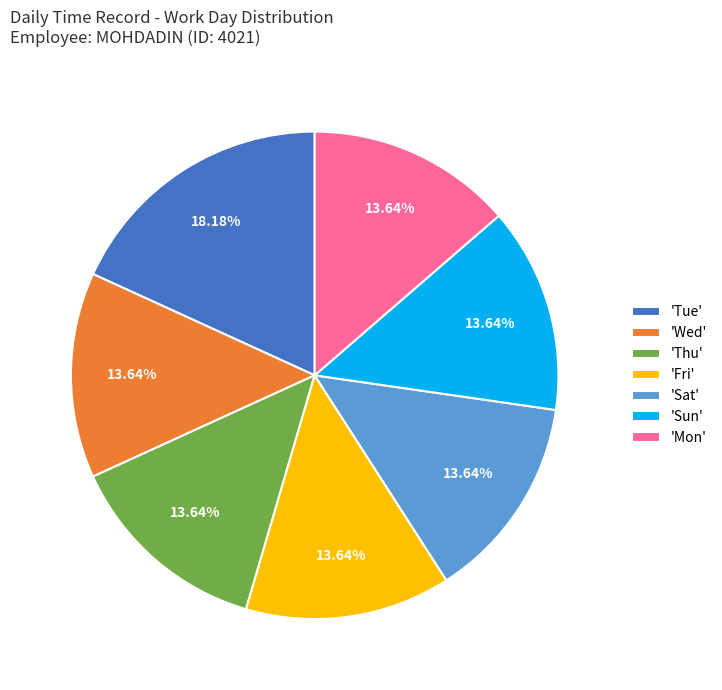

Do 'Fri' and 'Wed' together represent more than half of the pie?

No